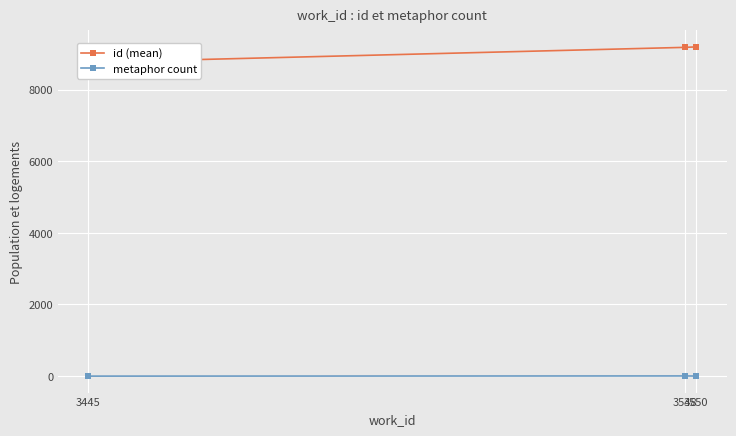

How many lines are shown in the chart?

2